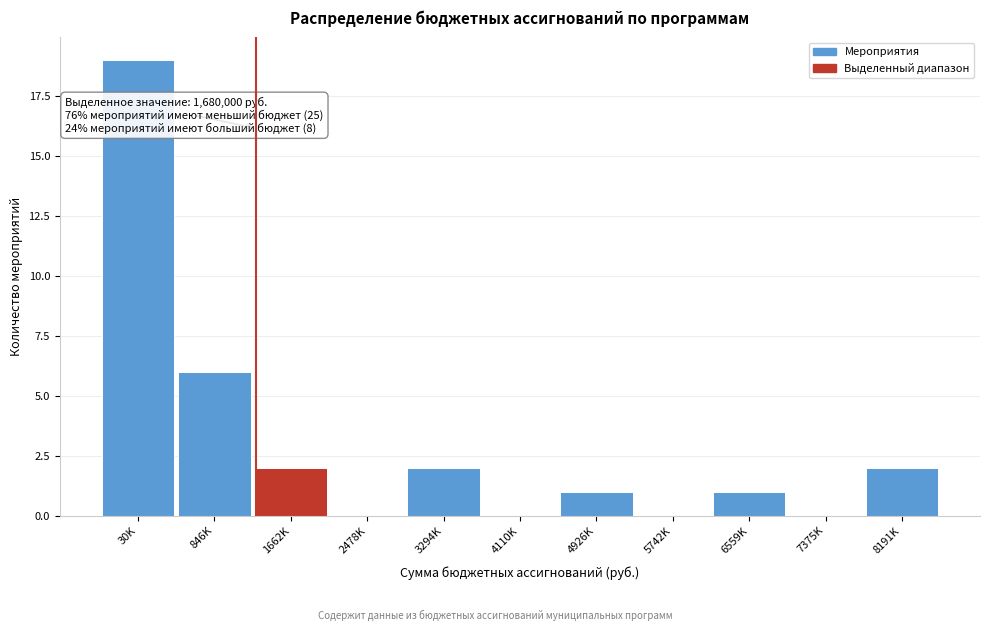

Reading left to right, extract all data points from this chart.

30K=19	846K=6	1662K=2	2478K=0	3294K=2	4110K=0	4926K=1	5742K=0	6559K=1	7375K=0	8191K=2